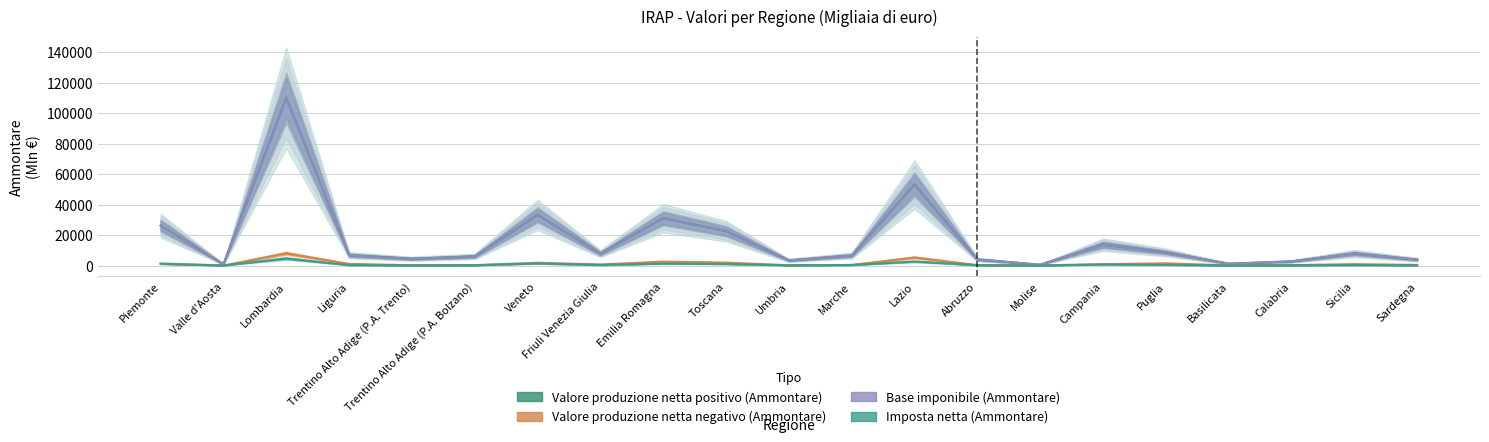

List the series in order of their peak value, lowest first.

Imposta netta (Ammontare), Valore produzione netta negativo (Ammontare), Valore produzione netta positivo (Ammontare), Base imponibile (Ammontare)